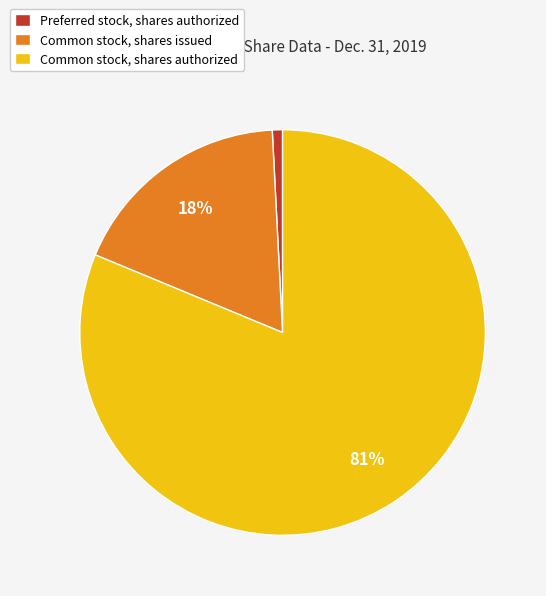

Is the sum of Common stock, shares issued and Common stock, shares authorized greater than half?

Yes